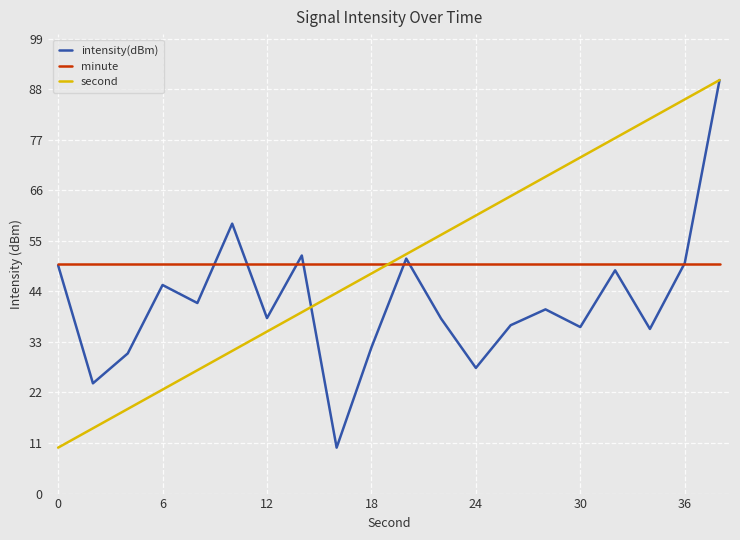

How many values in the intensity(dBm) series exceed 40?

10